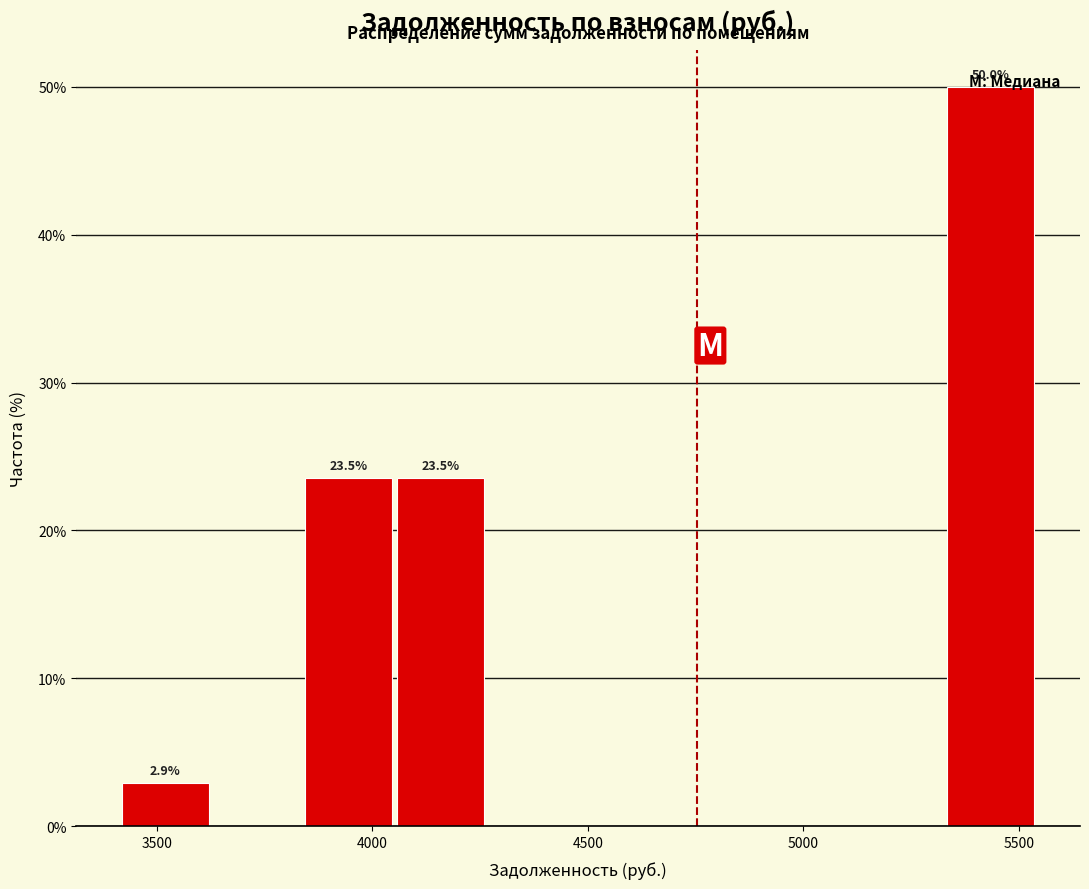

Over which range of the x-axis is the bar tallest?

5350 to 5550